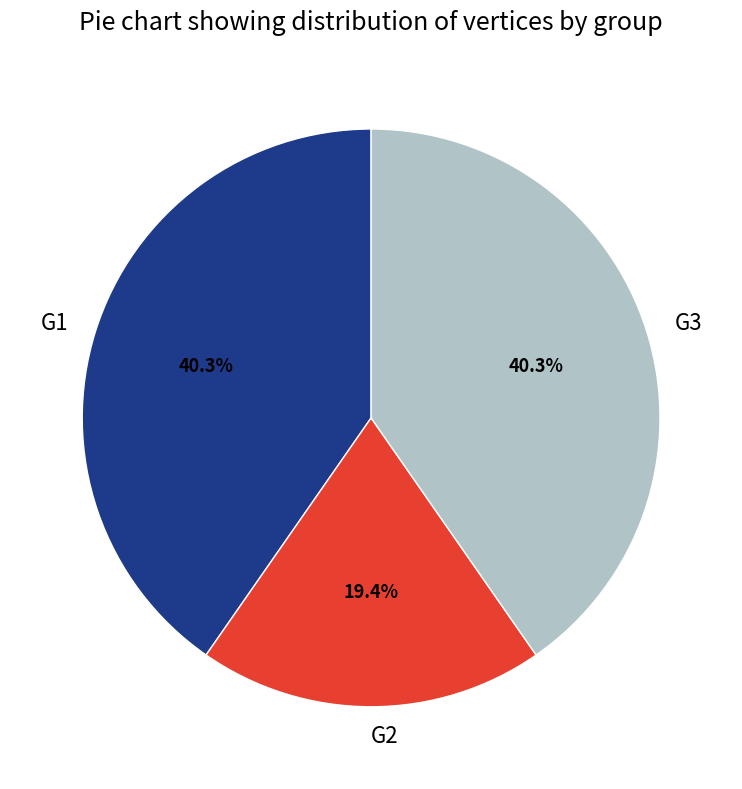

To the nearest percent, what is the combined percentage of G3 and G1?

81%